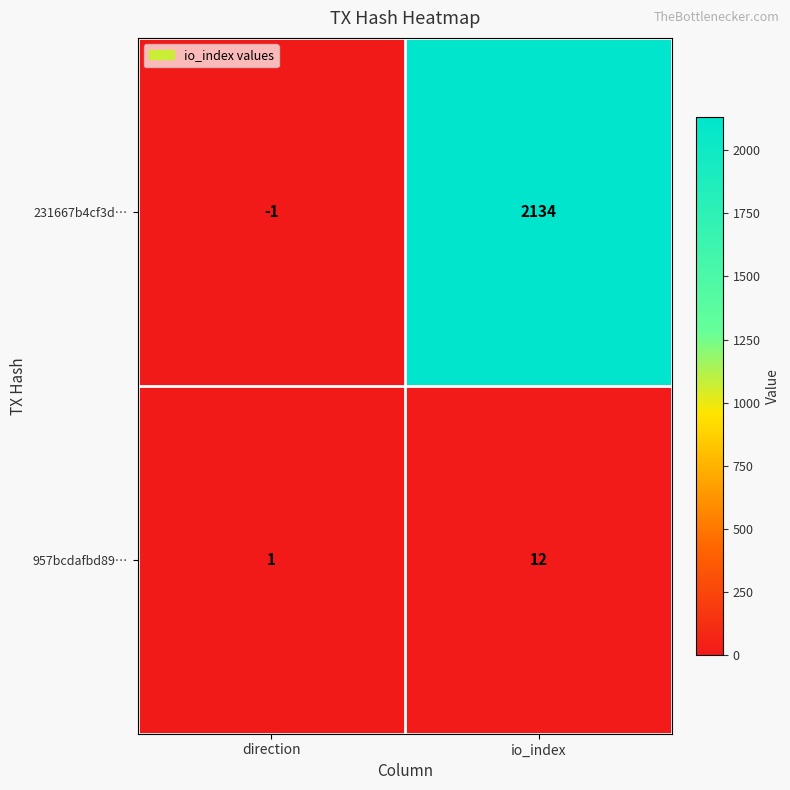

The 231667b4cf3d… series shows 2913 at io_index. True or false?

False